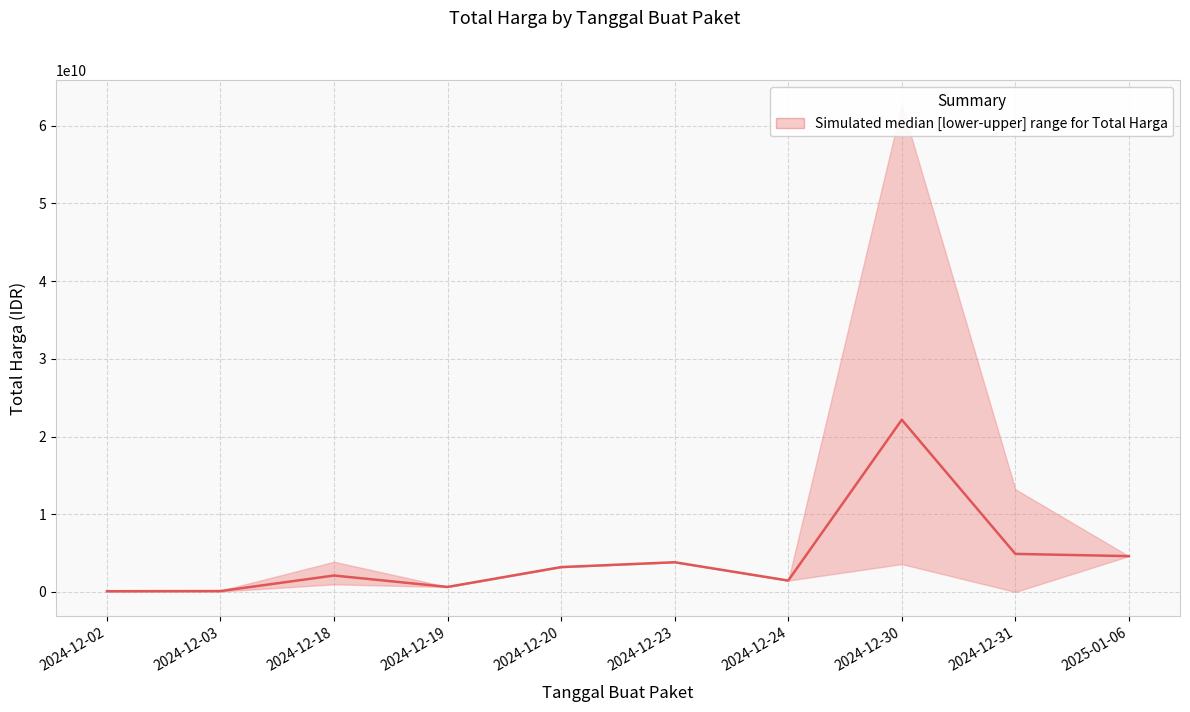

Between 2024-12-18 and 2024-12-31, which is larger?

2024-12-31